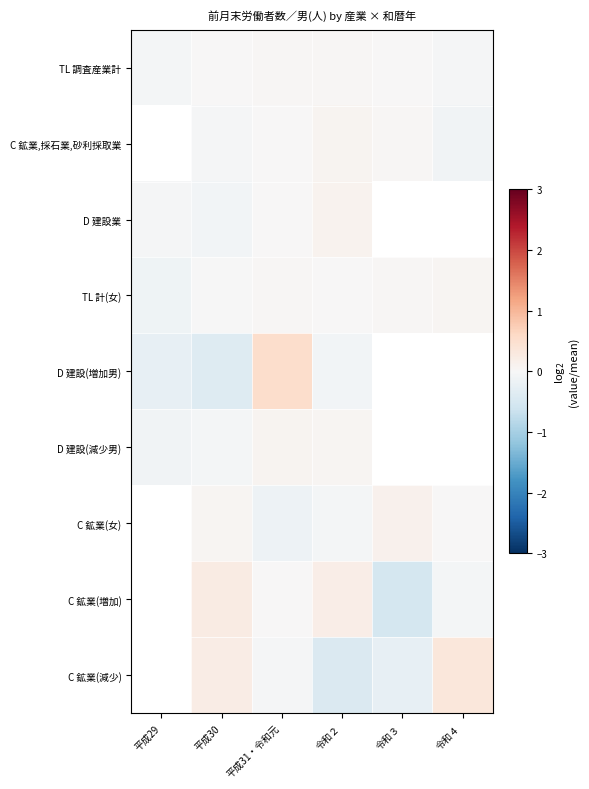

True or false: D 建設業 has a value of -0.0 at 平成30.

False